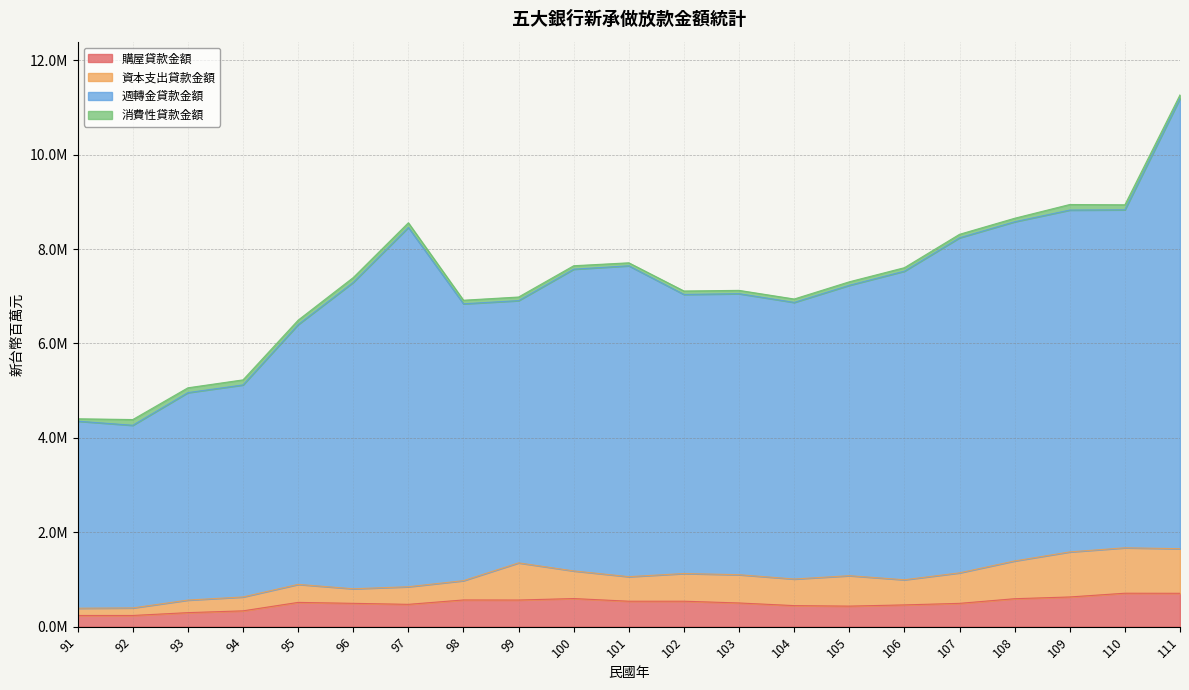

True or false: 購屋貸款金額 and 資本支出貸款金額 intersect in this chart.

False